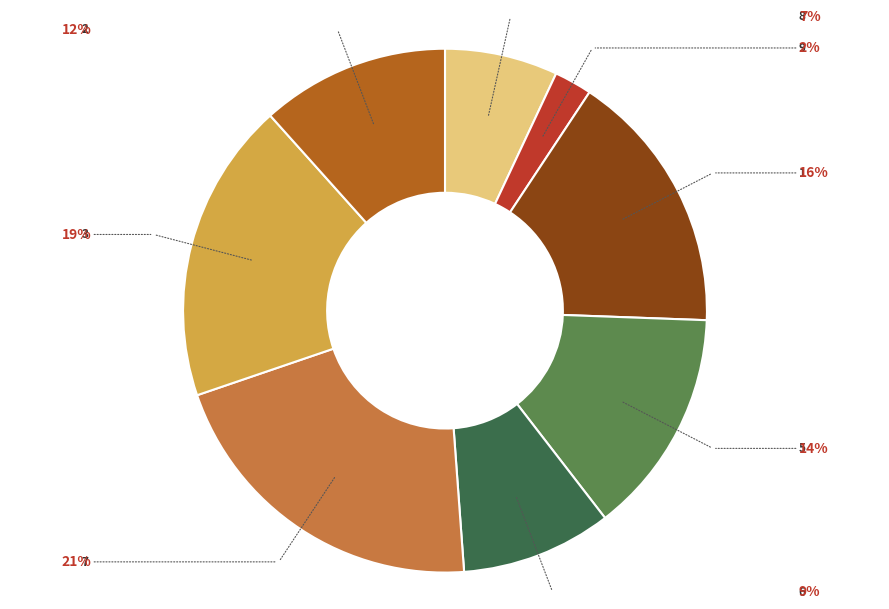

Does any single category account for the majority?

No